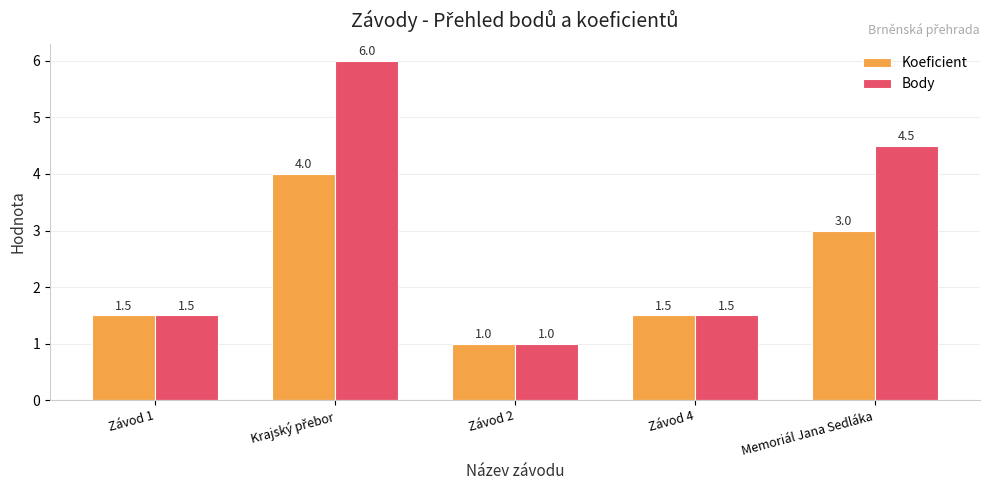

Which series has the largest total across all categories?

Body